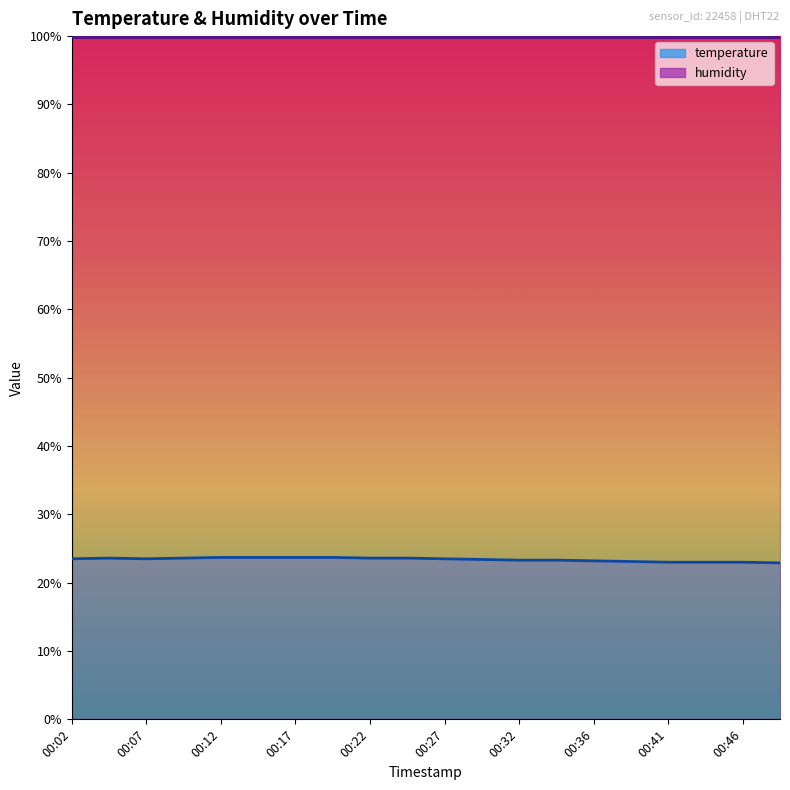

How many interior local valleys (lower than both neighbors) does the data have?

1